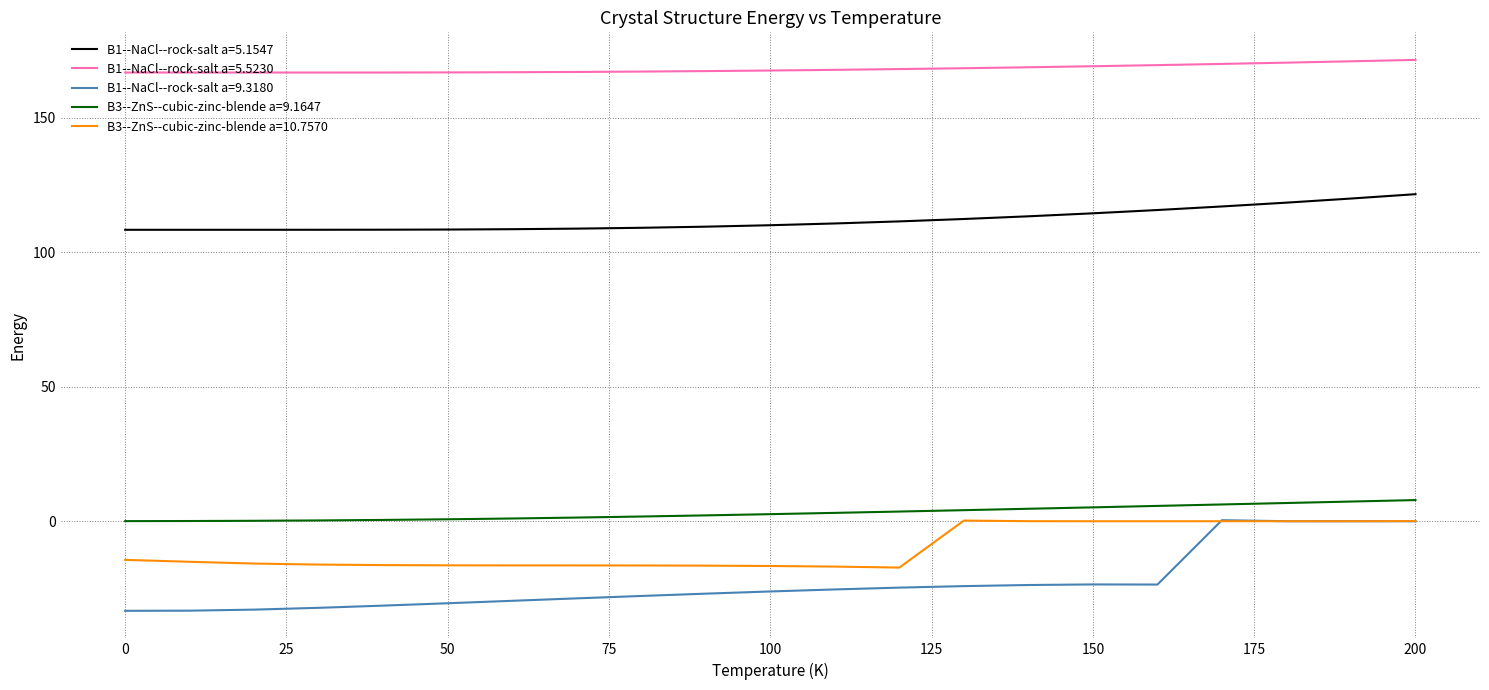

Which series has the largest range (max minus min)?

B1--NaCl--rock-salt a=9.3180